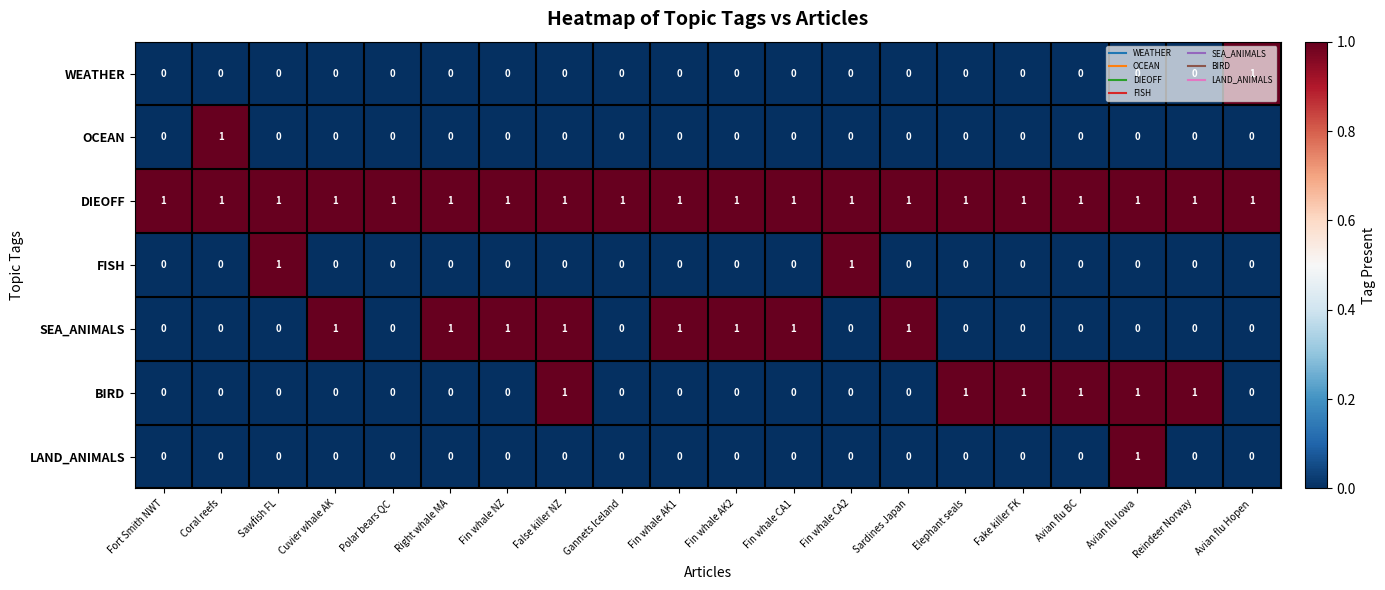

Between Polar bears QC and Right whale MA, which series saw the biggest shift?

SEA_ANIMALS